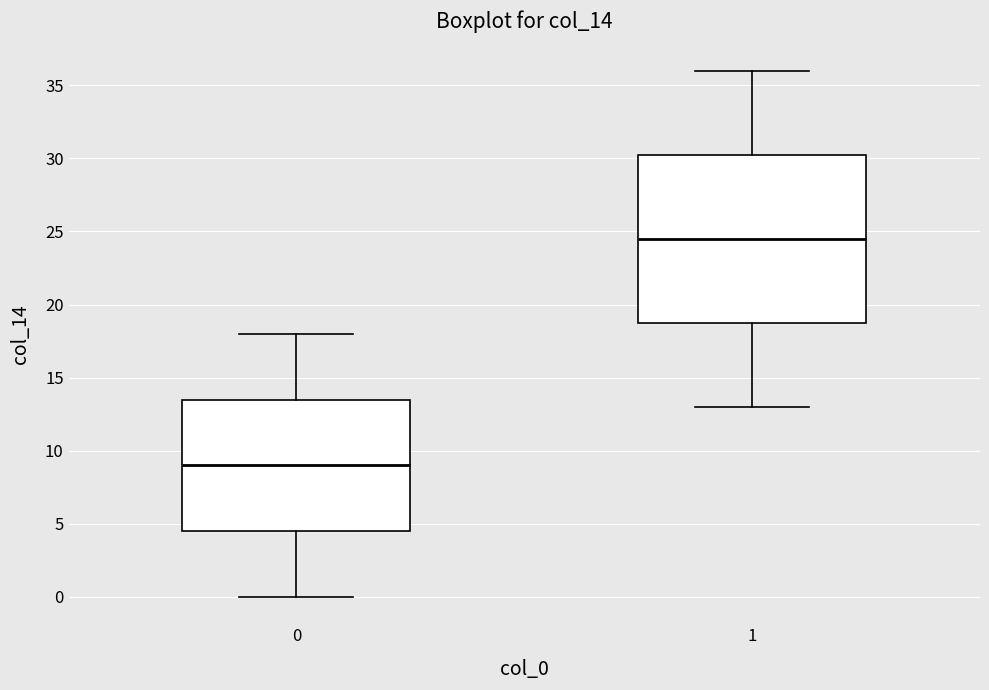

Which box has the highest median line?

1